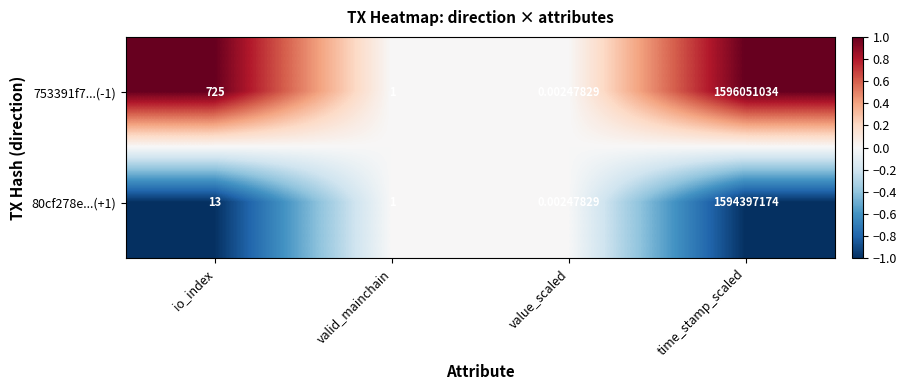

Where is 80cf278e...(+1) nearest to the value 797198587?

io_index